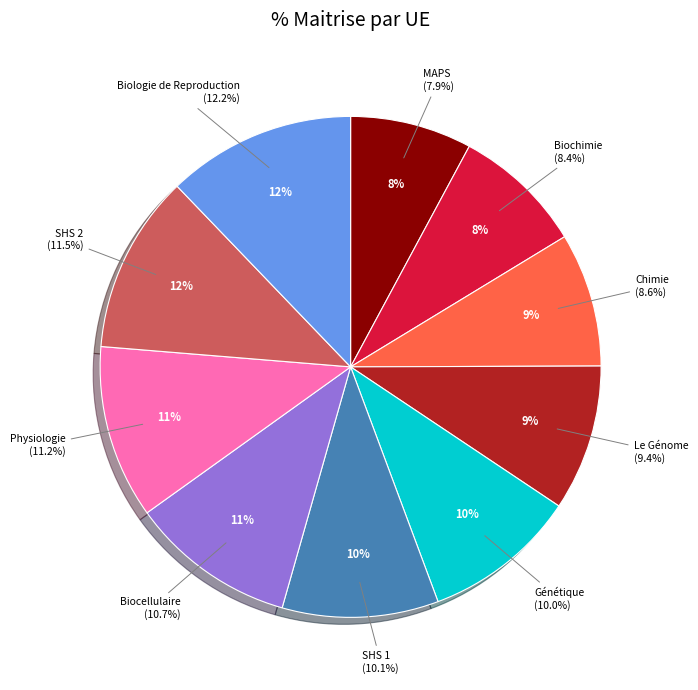

Does Biocellulaire represent more than half of the total?

No